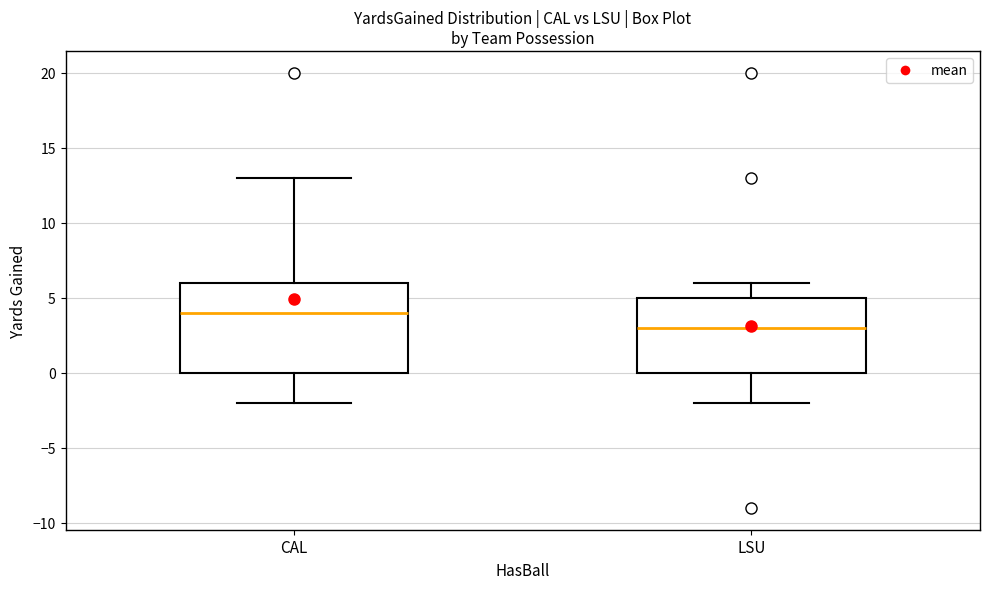

Where is the lower edge of the box for LSU on the y-axis? The values are not printed on the chart, so give them approximately, as read against the axis.

0